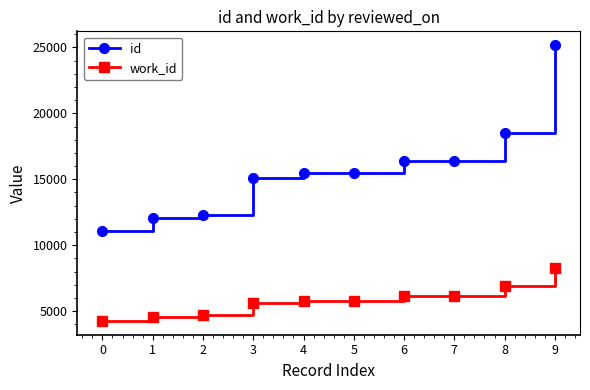

Does the chart display data point markers on the line(s)?

Yes